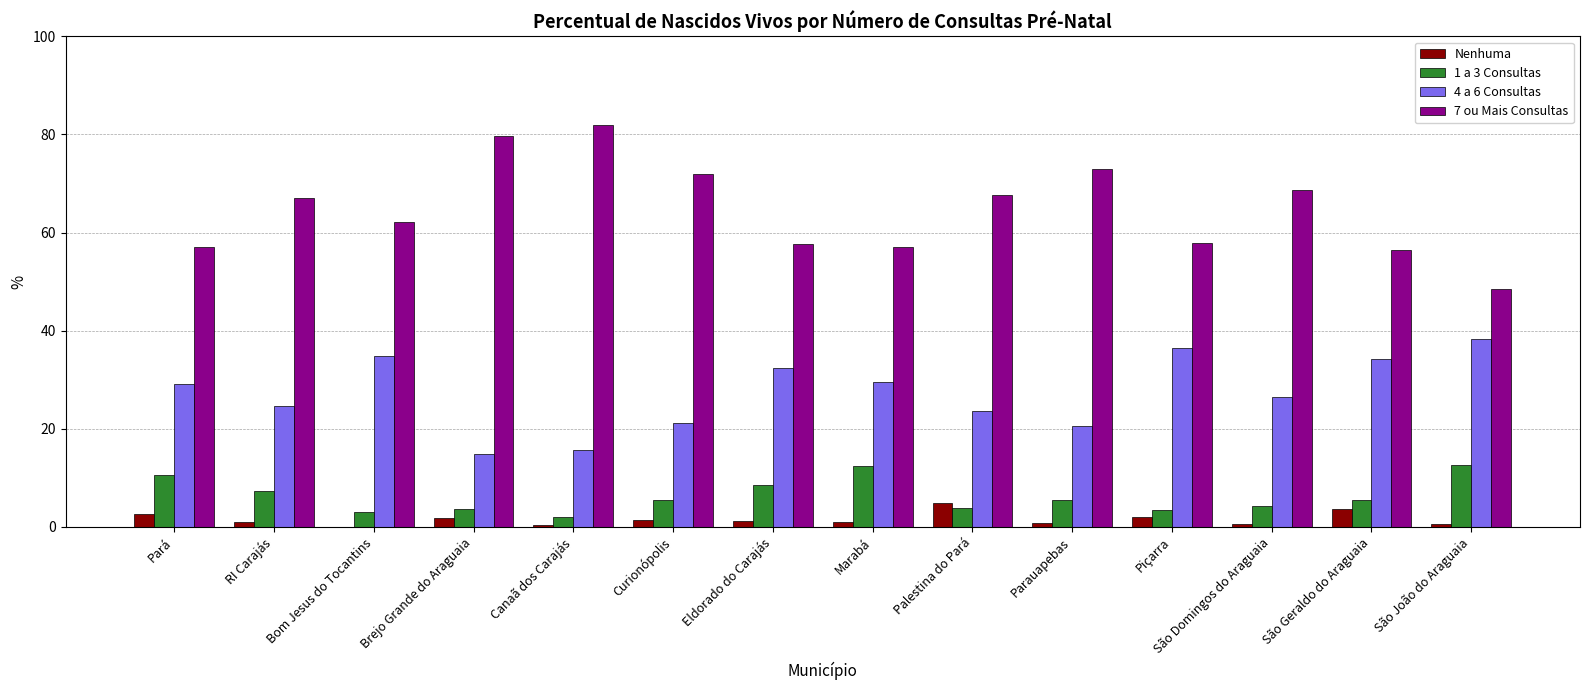

How many distinct data groups are displayed?

4